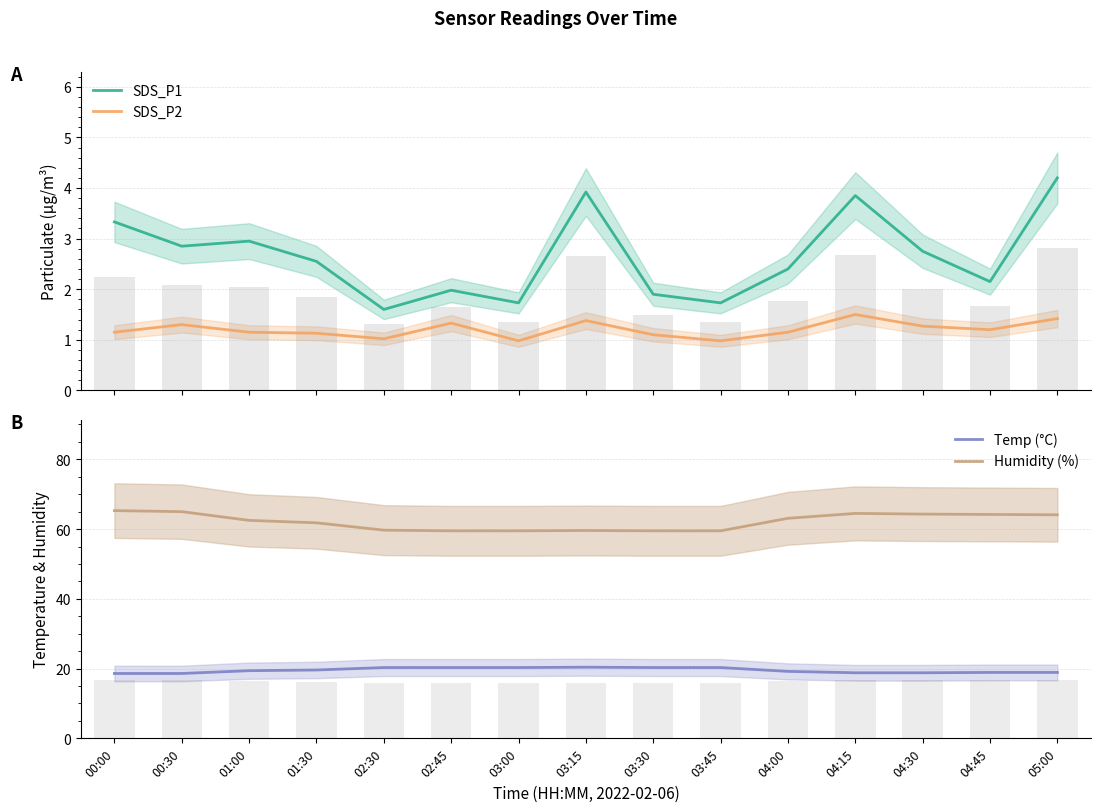

What is the difference between the maximum and second lowest values in the SDS_P1 series?

2.5